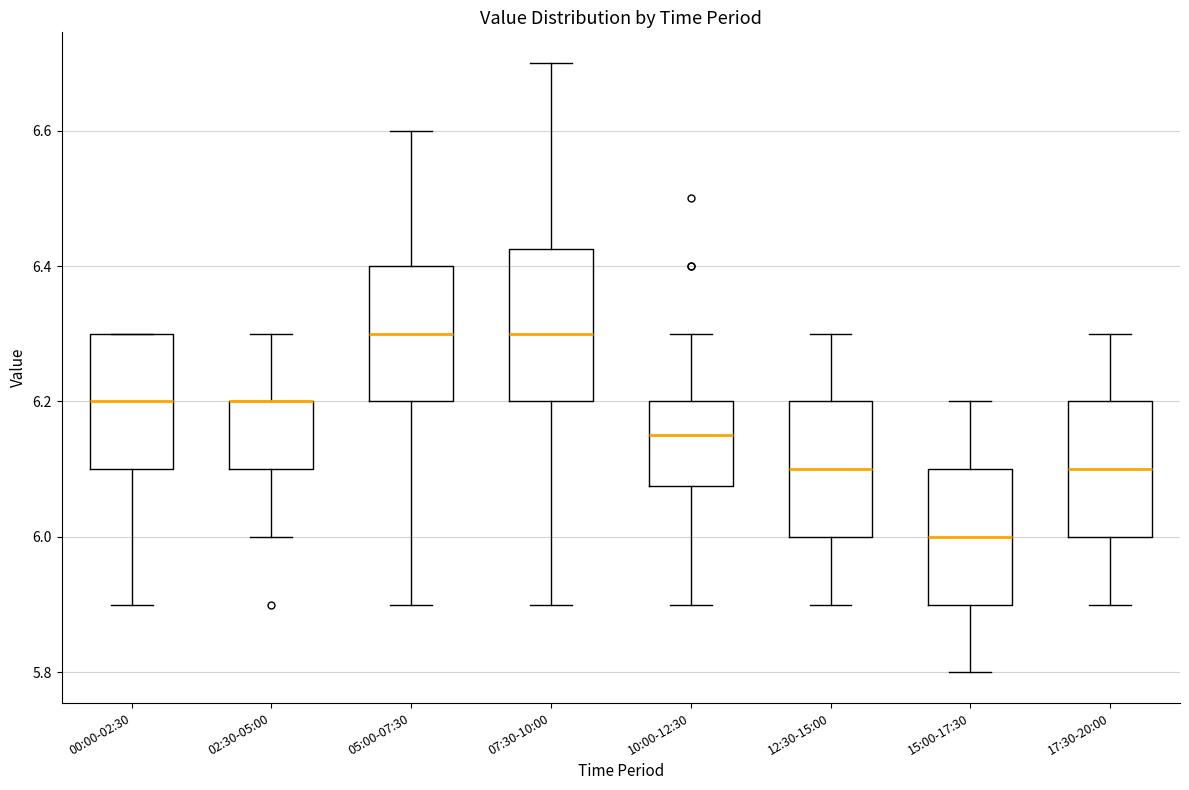

Where does the median line of the box for 15:00-17:30 sit on the y-axis? The values are not printed on the chart, so give them approximately, as read against the axis.

6.00